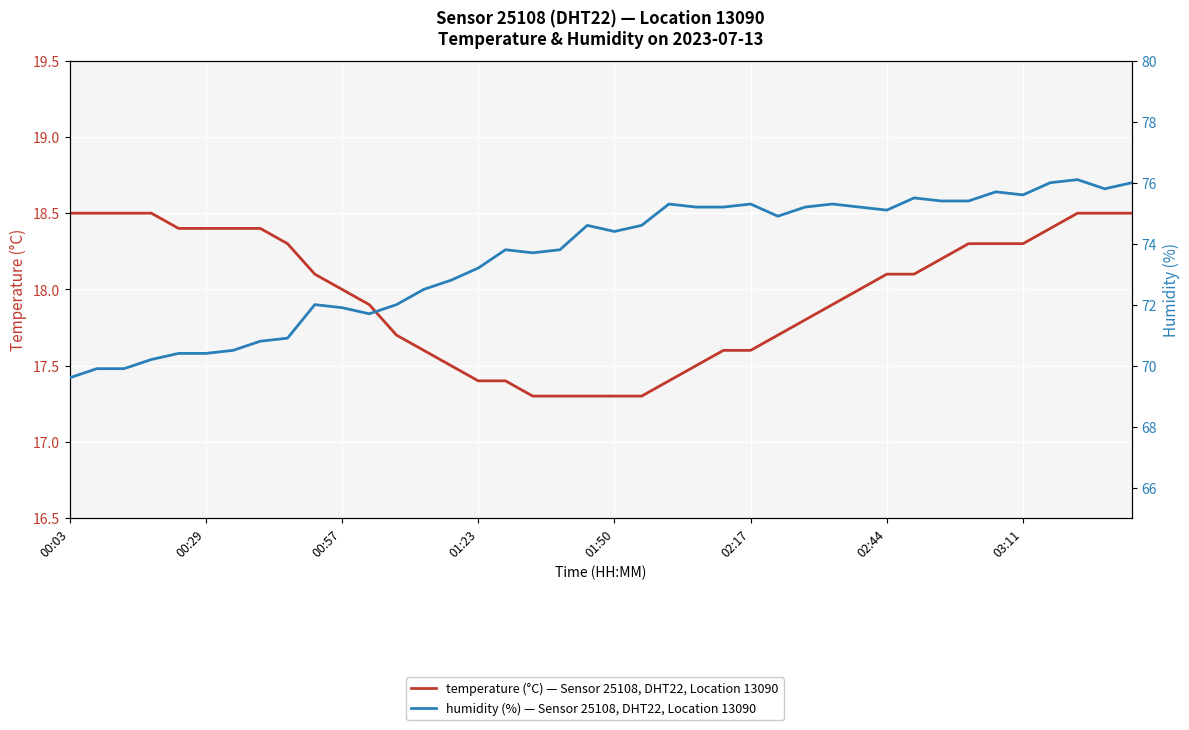

How many distinct data groups are displayed?

2